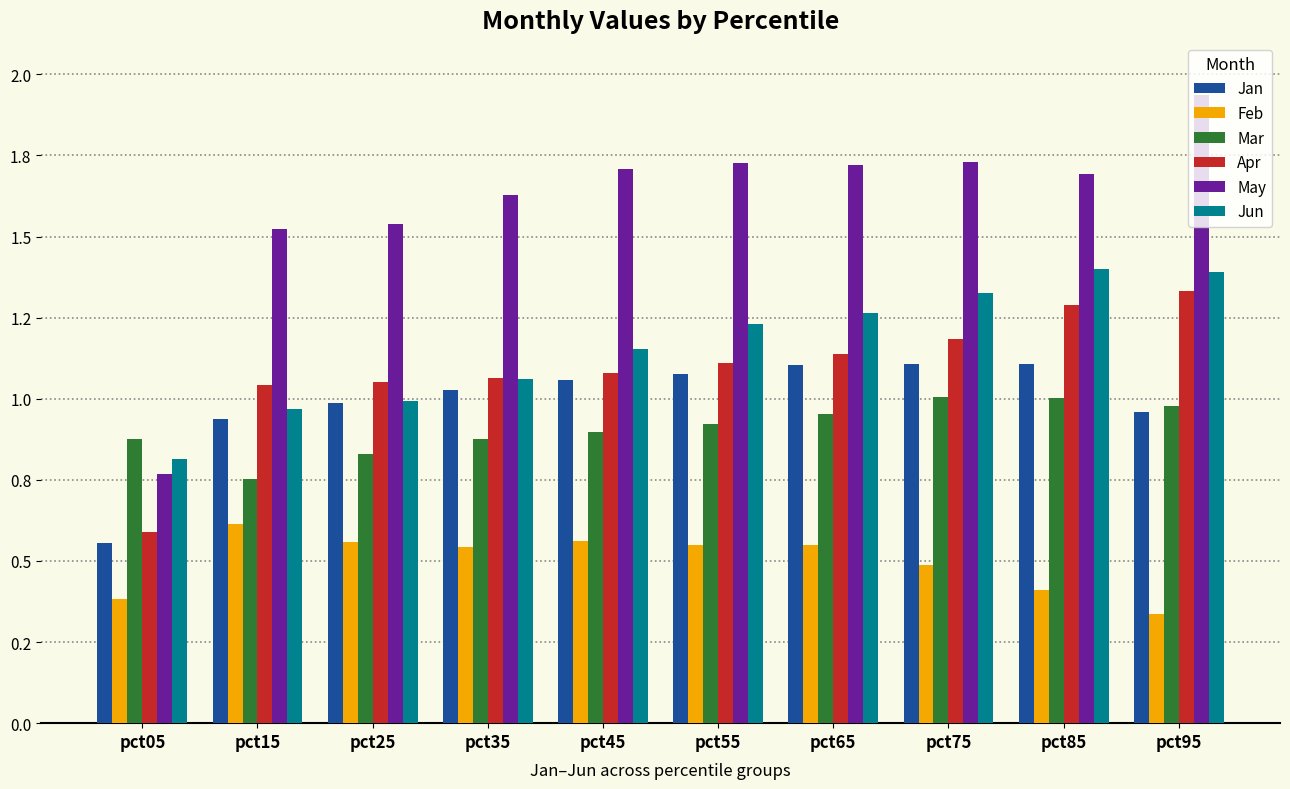

Rank the categories by Jun value from lowest to highest.

pct05, pct15, pct25, pct35, pct45, pct55, pct65, pct75, pct95, pct85